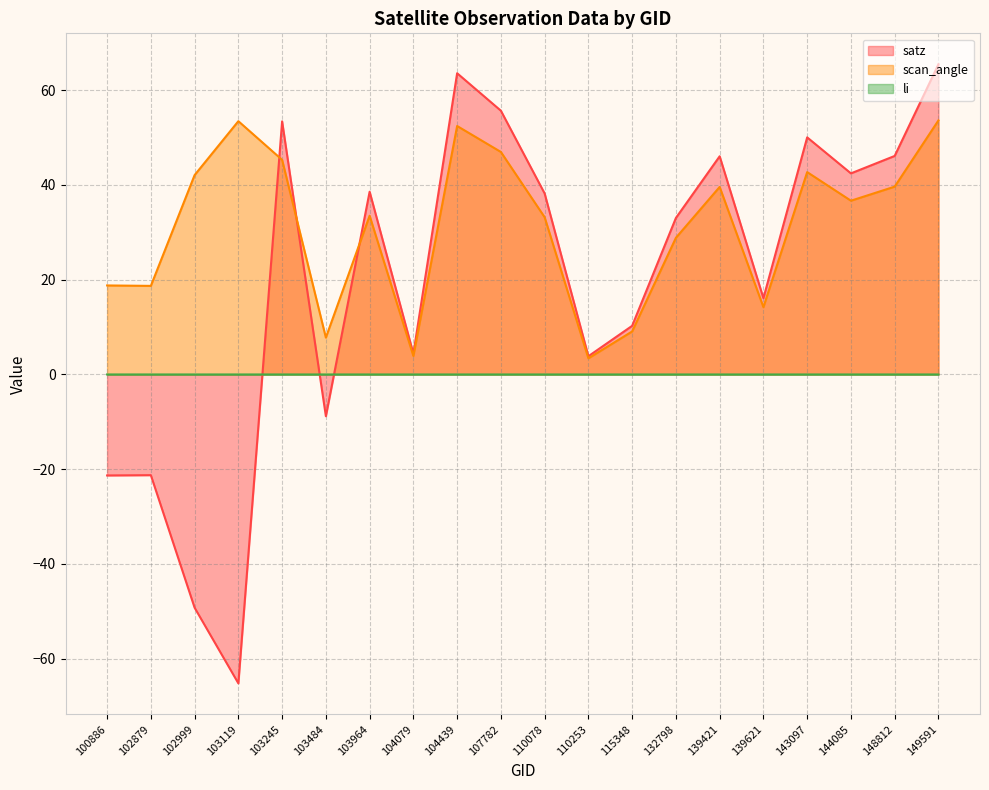

True or false: li and scan_angle cross at least once.

False